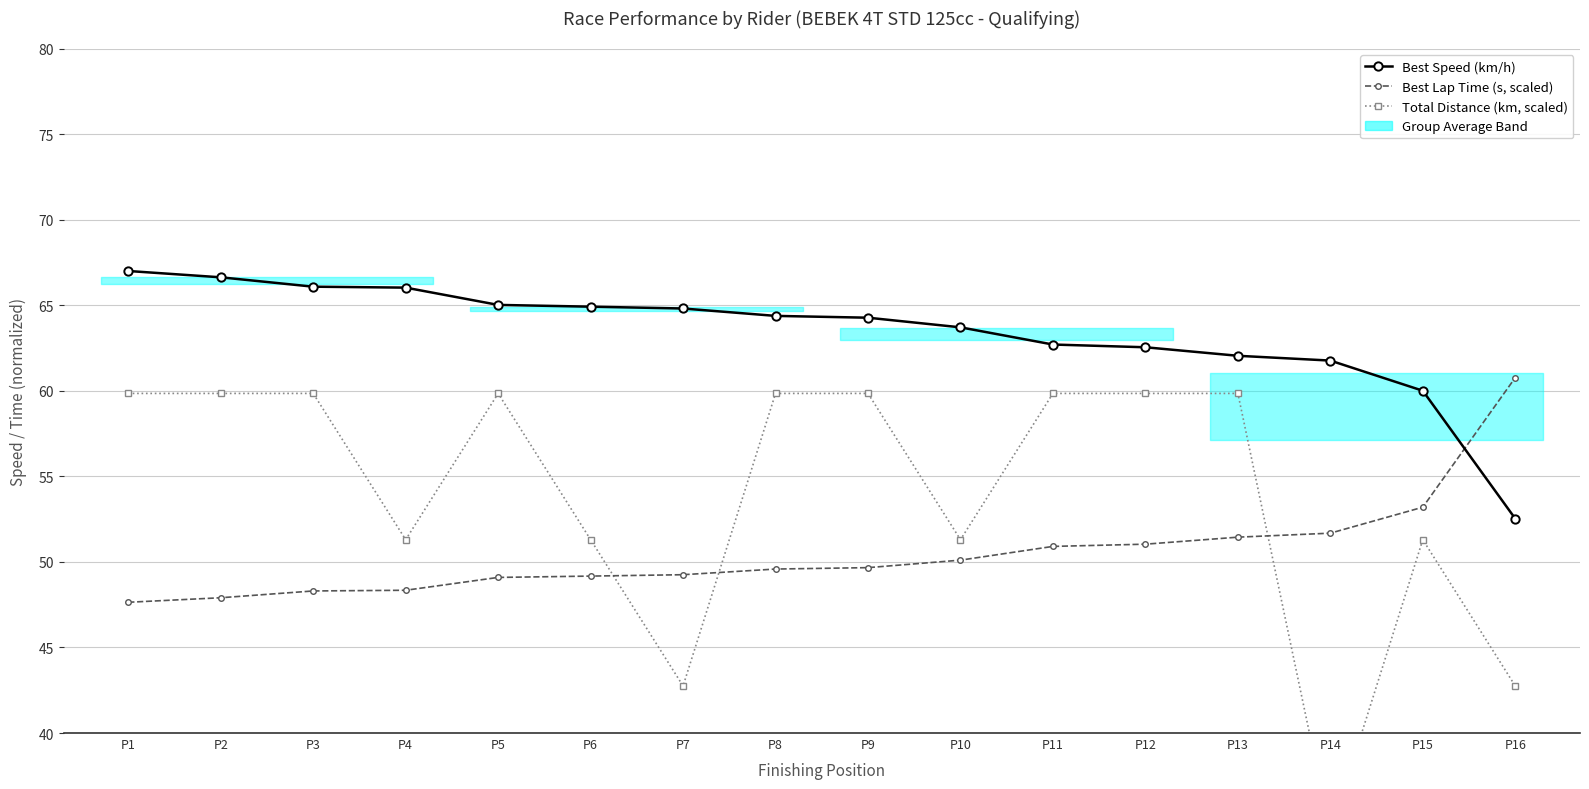

Is the value of Best Lap Time (s, scaled) at P12 greater than the value of Best Speed (km/h) at P15?

No